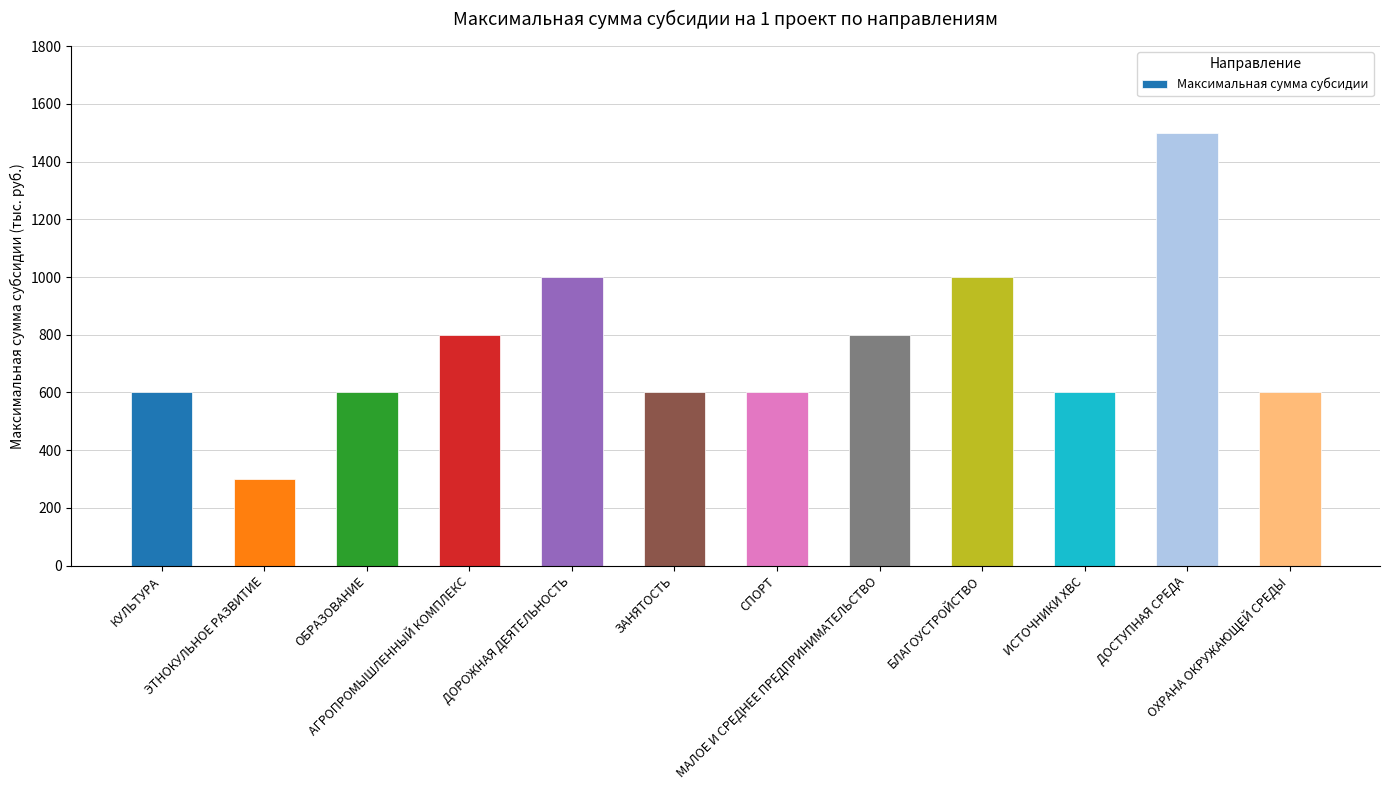

What is the sum of all values?

9000